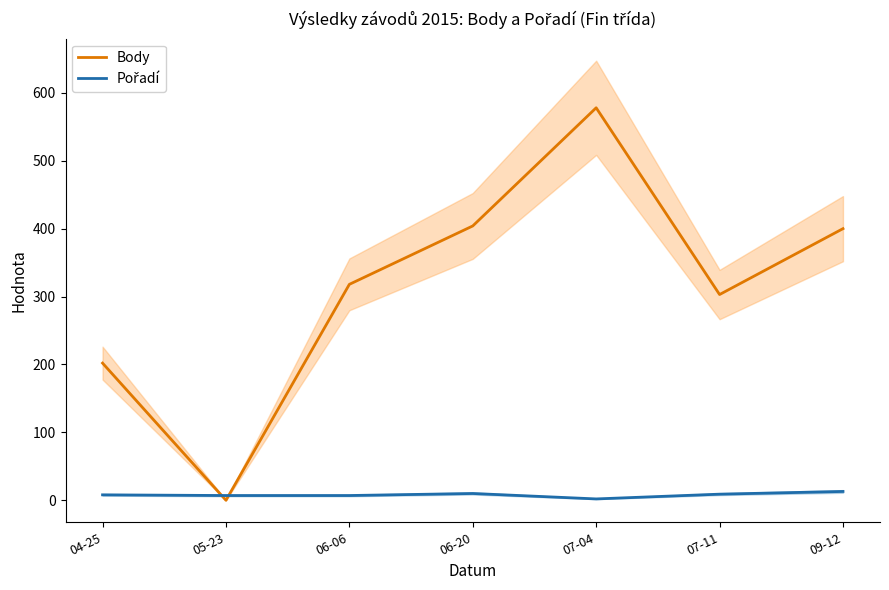

What is the total value across all series at 09-12?

413